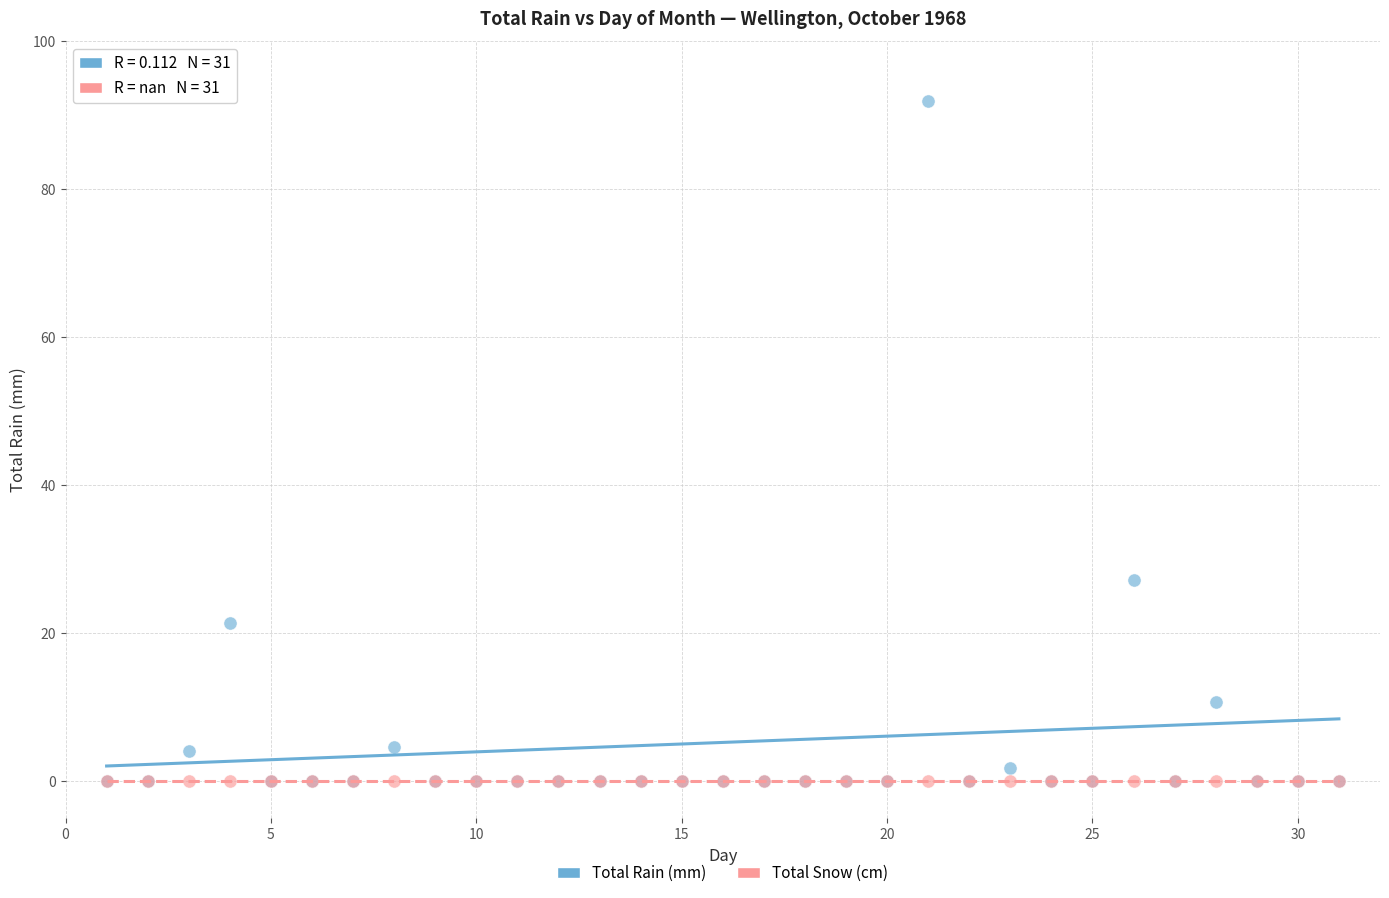

What are all the series names shown in the legend?

Total Rain (mm), Total Snow (cm)